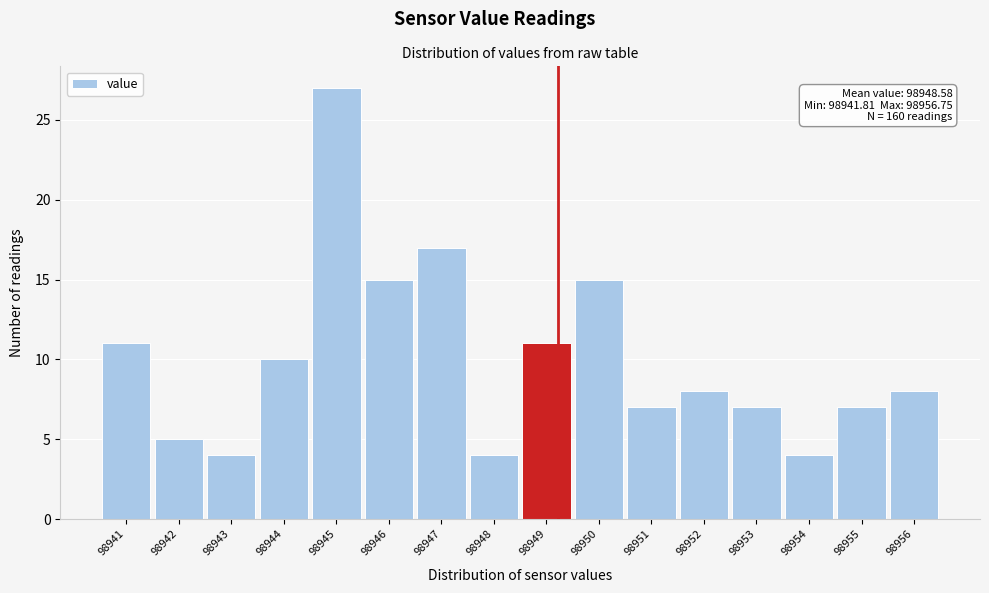

Reading left to right, list all the values displayed in this chart.

11	5	4	10	27	15	17	4	11	15	7	8	7	4	7	8